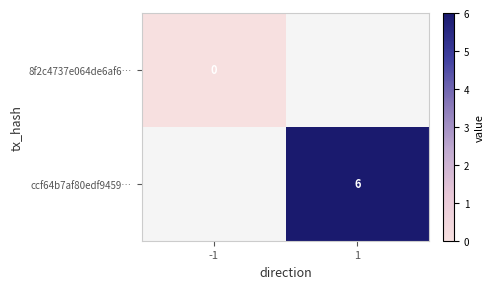

What is the greatest value displayed?

6.0